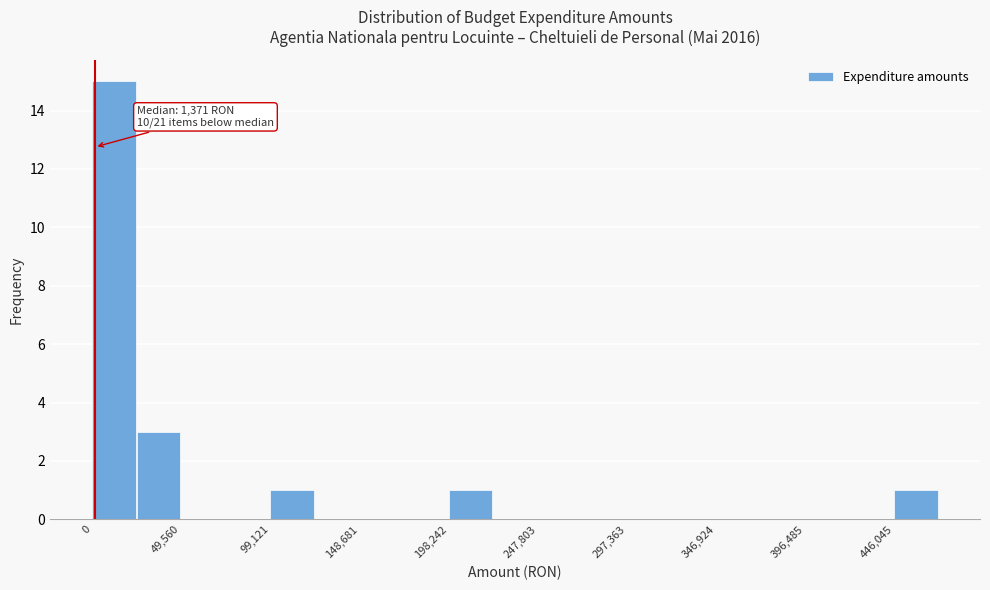

Which range on the x-axis has the tallest bar?

0 to 25000